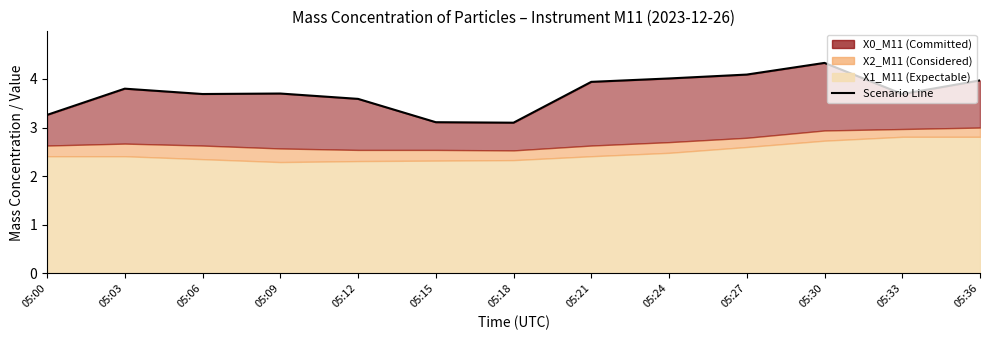

Which has a higher value, 05:21 or 05:18?

05:21